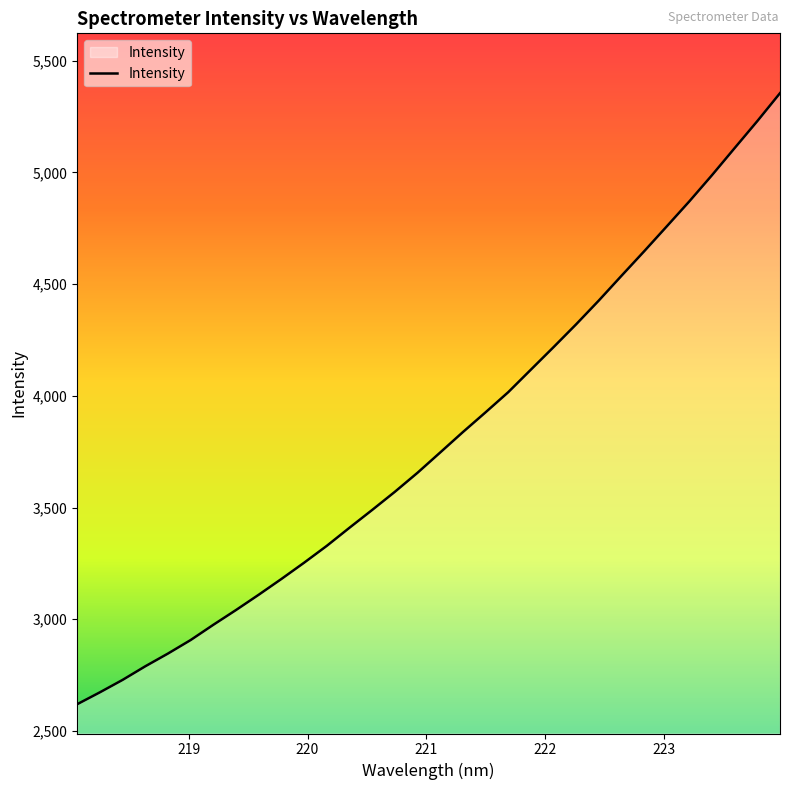

What is the difference between the maximum and minimum values?

2735.2